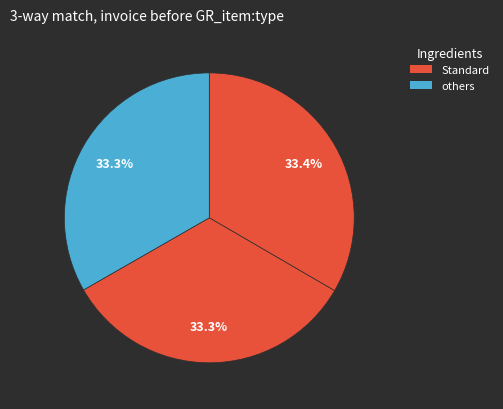

How many slices are in this pie chart?

3